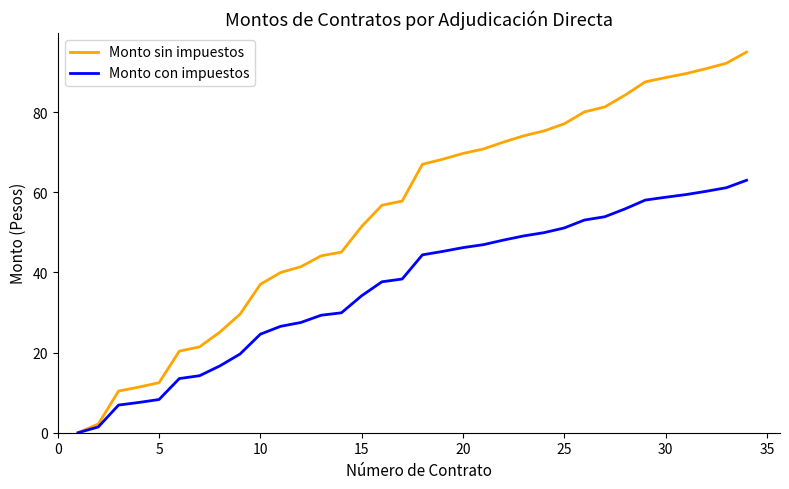

What is the maximum value for Monto sin impuestos?

95.0